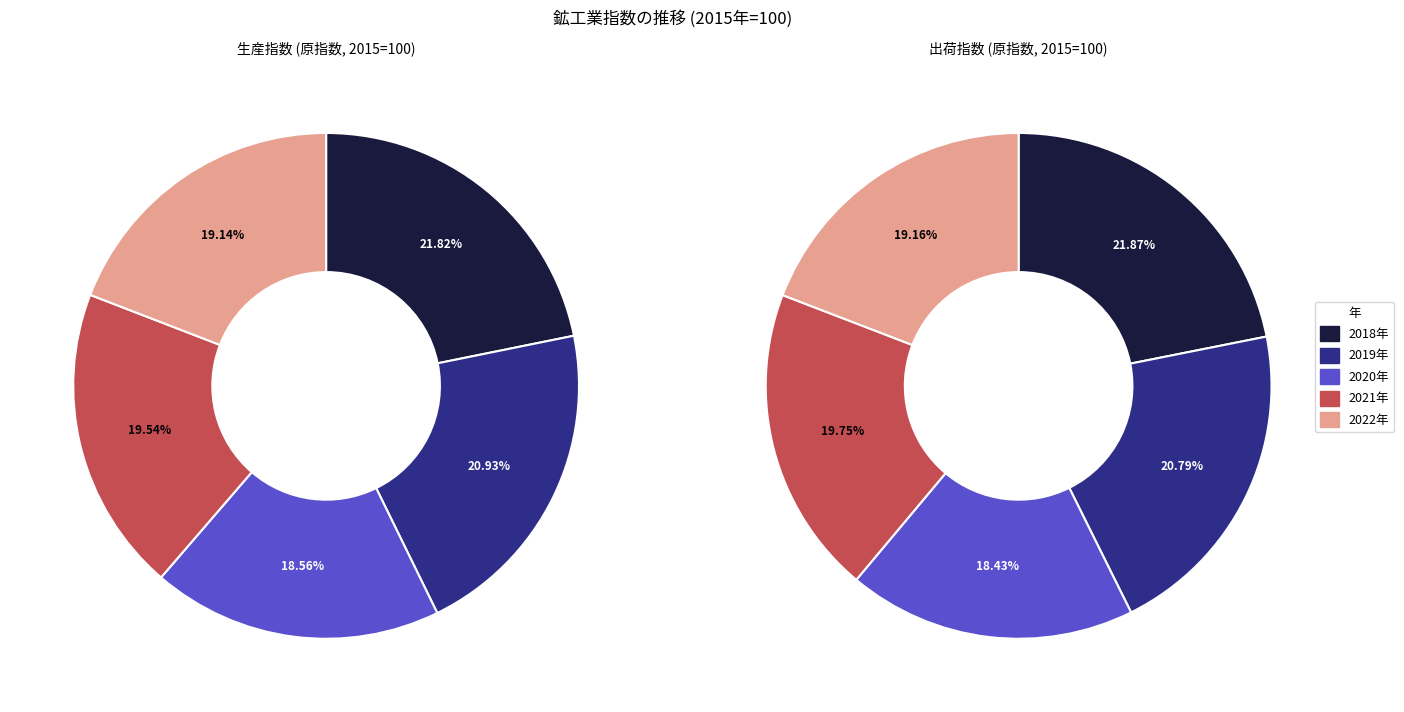

True or false: 2022年 accounts for 19% of the total.

True